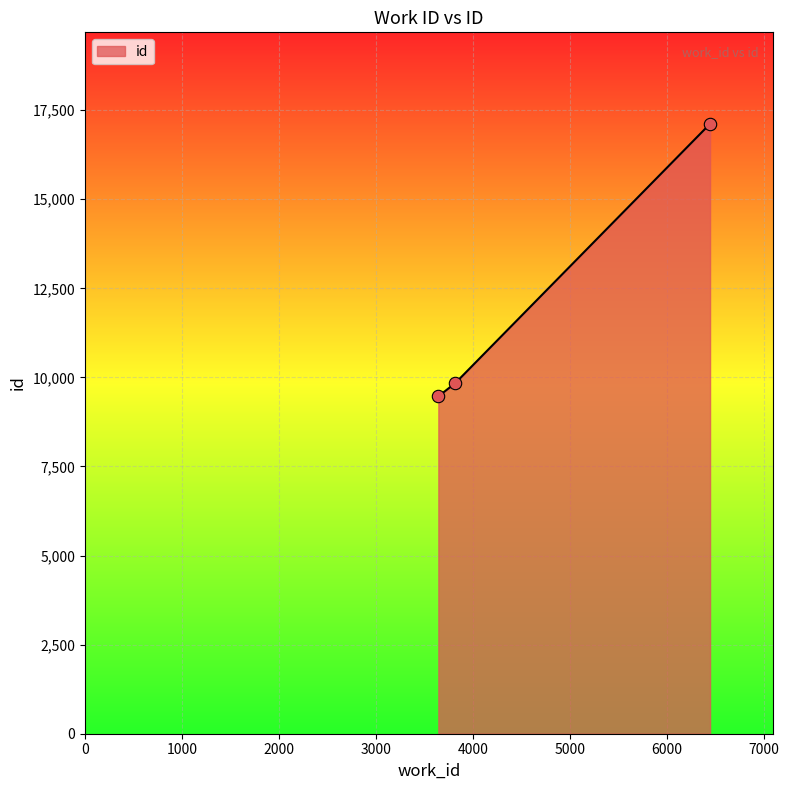

What is the smallest value displayed?

9468